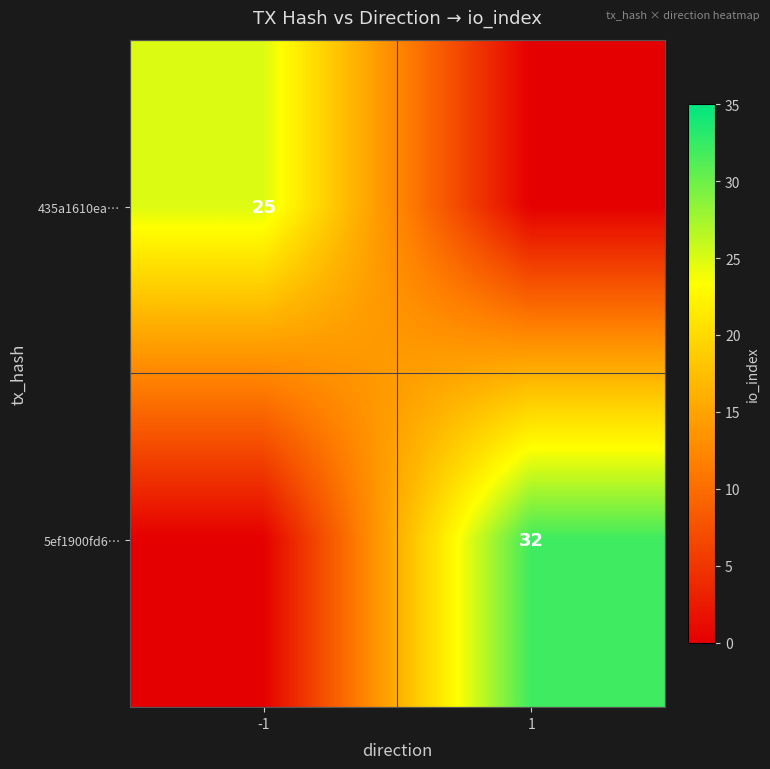

Is the value of 5ef1900fd6… at 1 greater than the value of 435a1610ea… at -1?

Yes